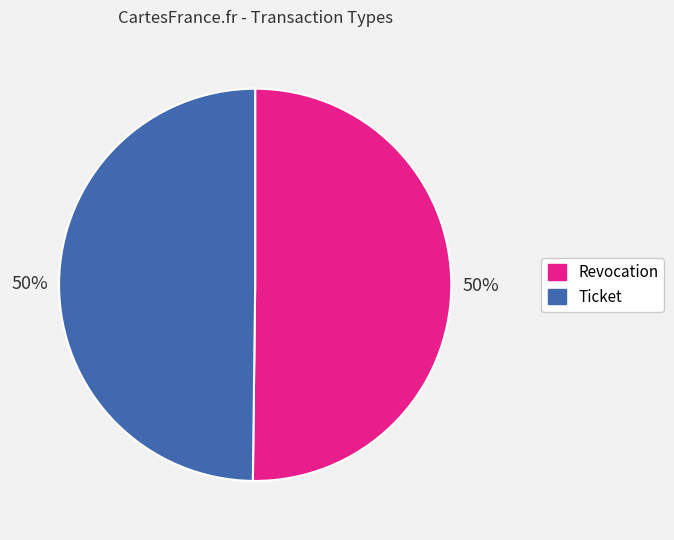

Approximately how many times larger is the value at Revocation compared to Ticket?

1.0